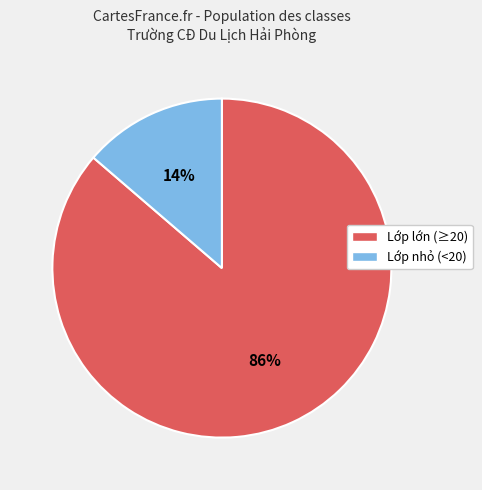

Do Lớp lớn (≥20) and Lớp nhỏ (<20) together represent more than half of the pie?

Yes